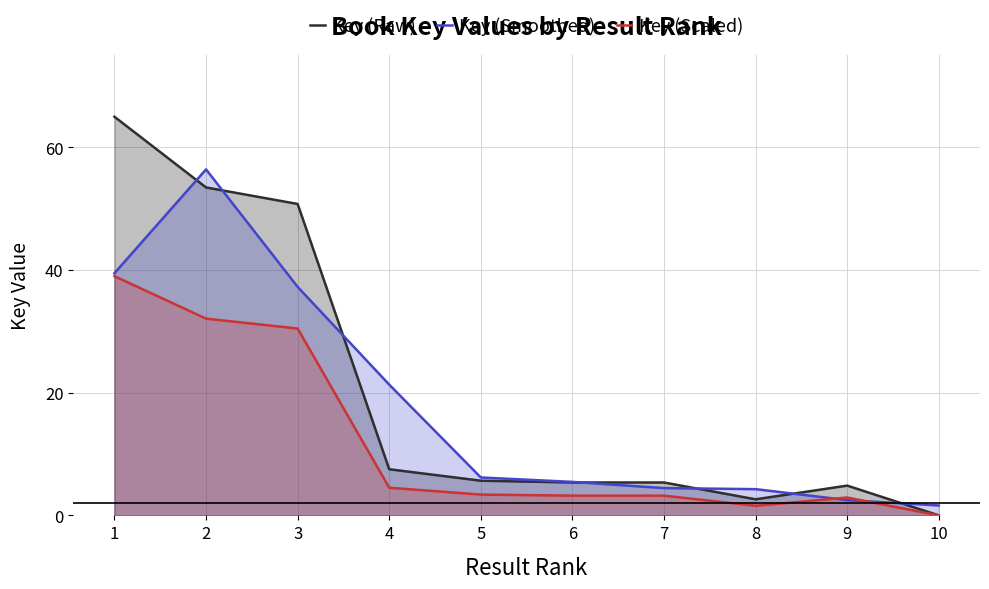

Which has a higher value, 7 or 4?

4